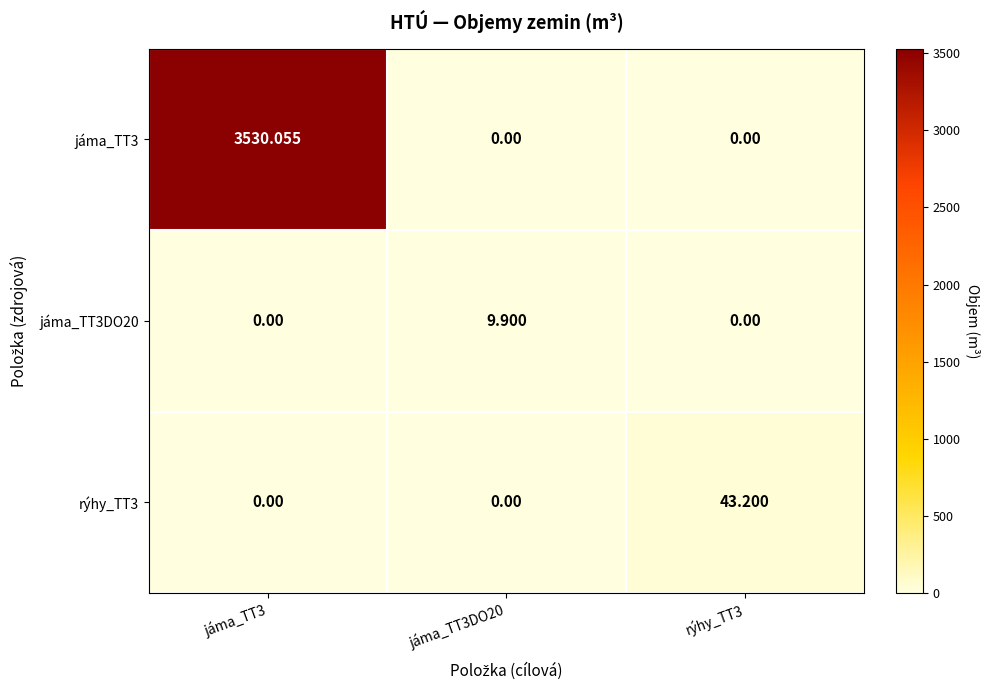

Is the value of jáma_TT3 at jáma_TT3DO20 greater than the value of rýhy_TT3 at rýhy_TT3?

No